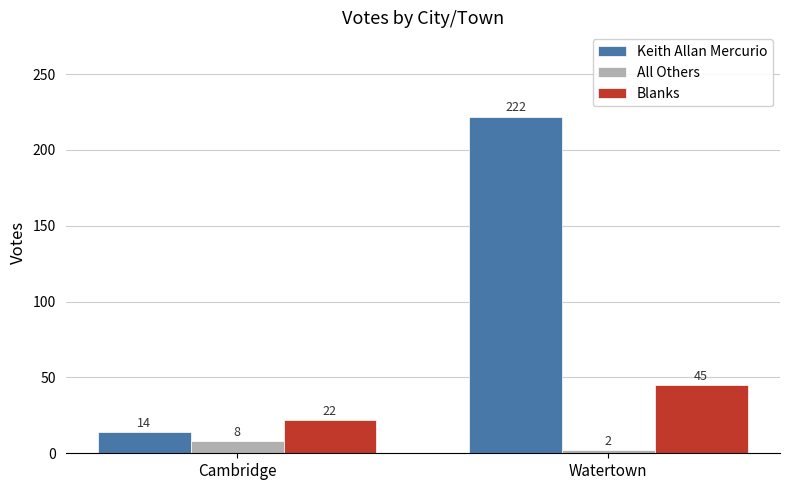

What is the maximum value for Blanks?

45